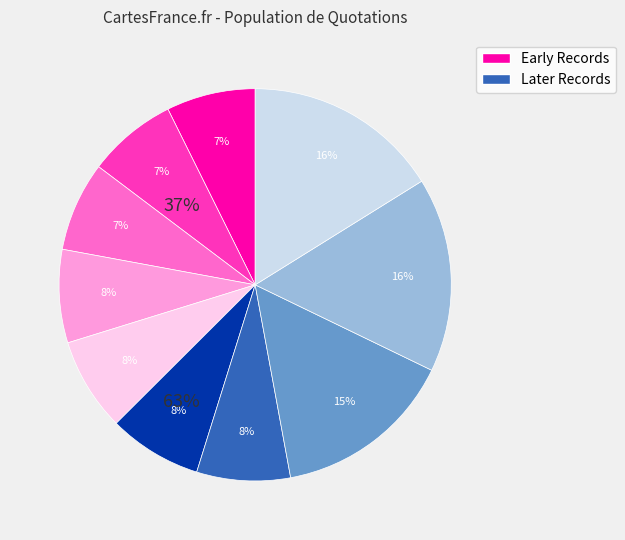

Is there any slice that represents more than half of the pie?

No